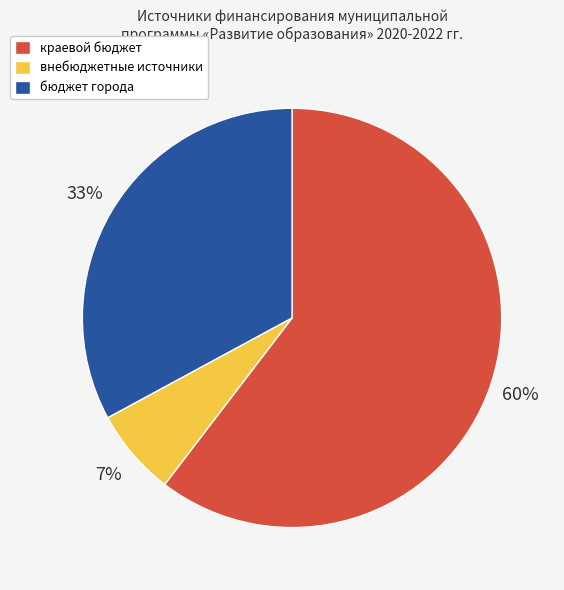

Which slice is the largest?

краевой бюджет